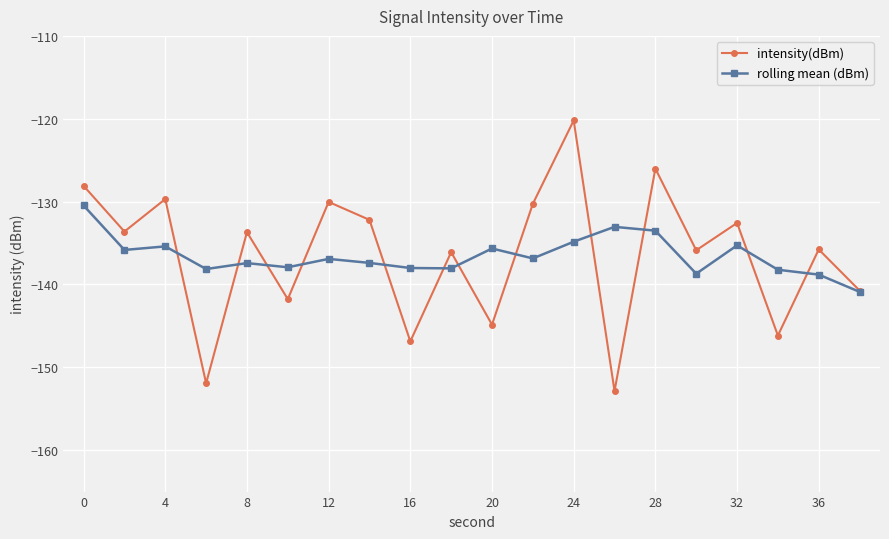

What are all the series names shown in the legend?

intensity(dBm), rolling mean (dBm)